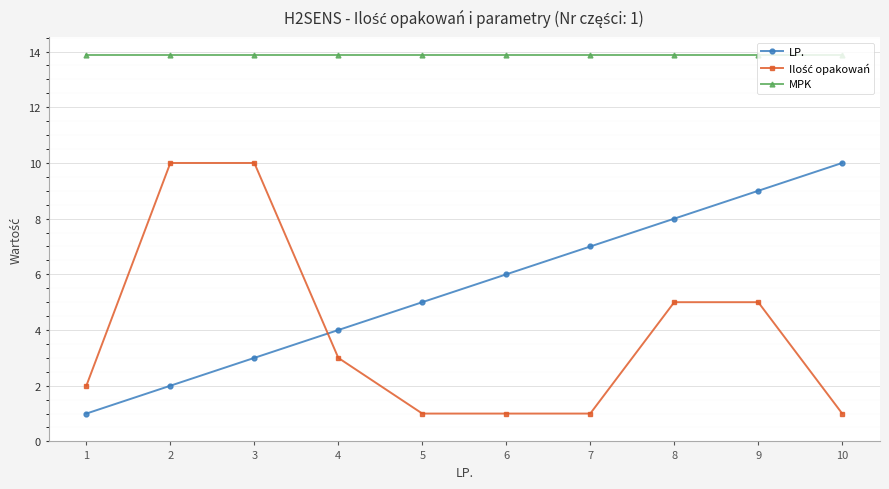

True or false: MPK and LP. cross at least once.

False